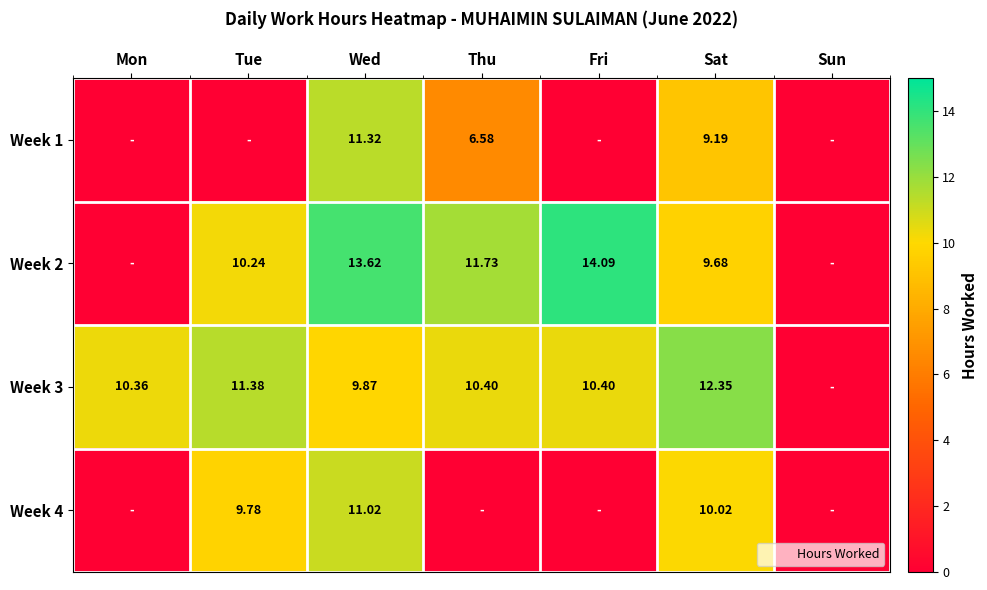

What is the total value across all series at Tue?

31.4